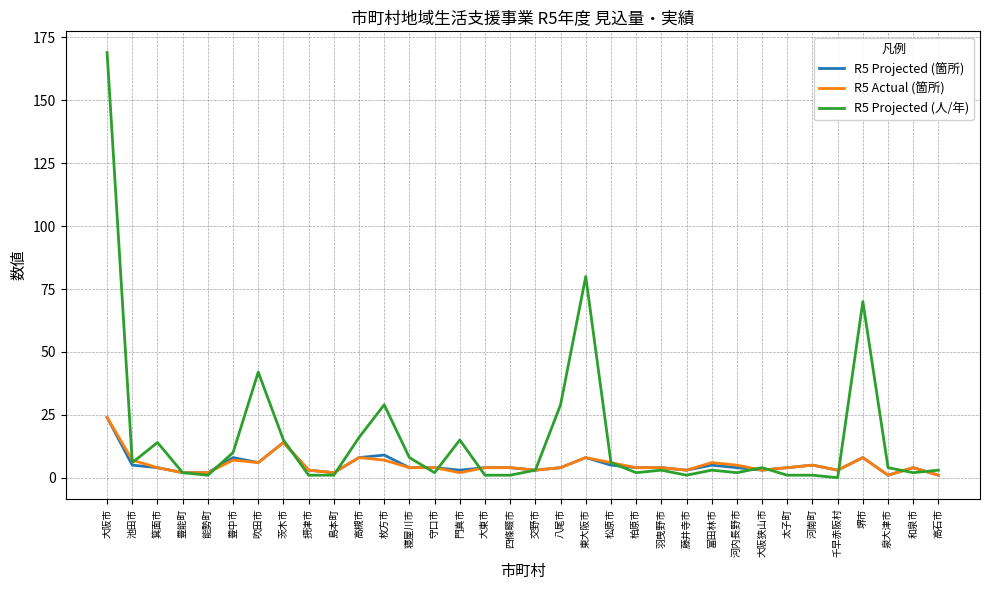

True or false: R5 Projected (人/年) has a value of 6 at 池田市.

True